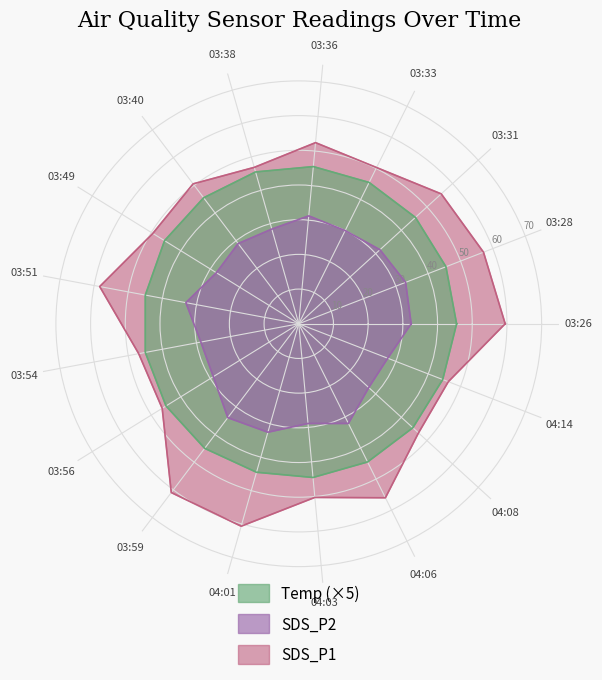

Is the value of SDS_P2 at 03:26 greater than the value of SDS_P1 at 03:54?

No